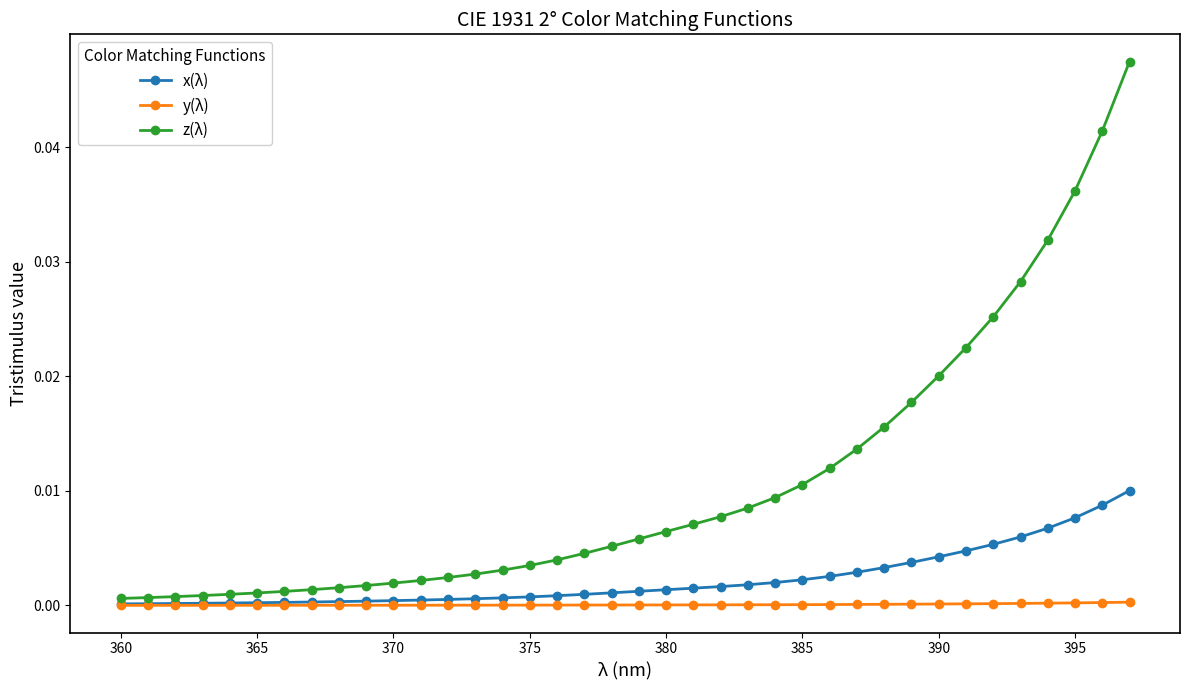

List the series in order of their peak value, lowest first.

y(λ), x(λ), z(λ)